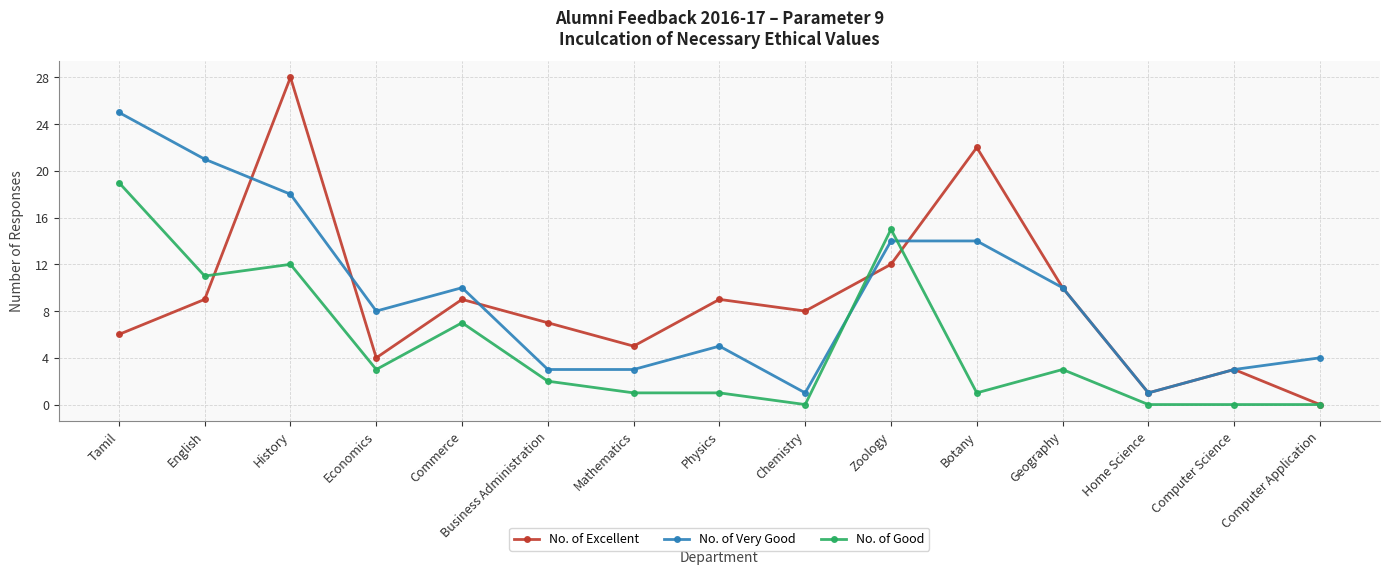

Where does the No. of Excellent series first go above 8?

English